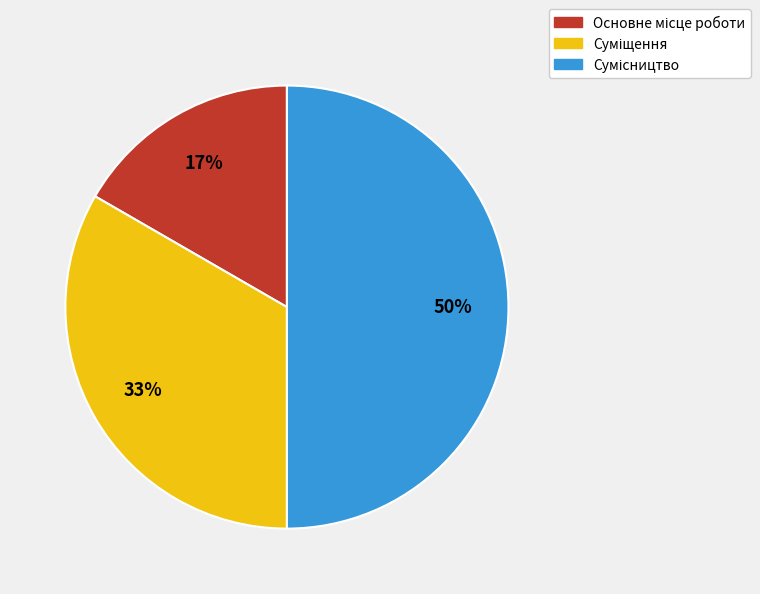

To the nearest percent, what is the average slice percentage?

33%